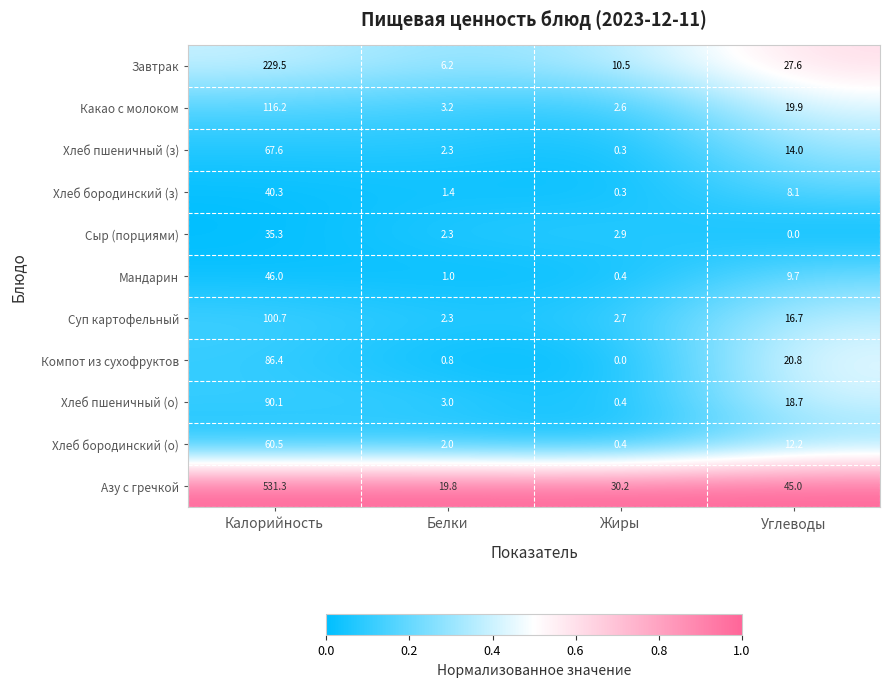

Which category has the lowest value in the Сыр (порциями) series?

Углеводы